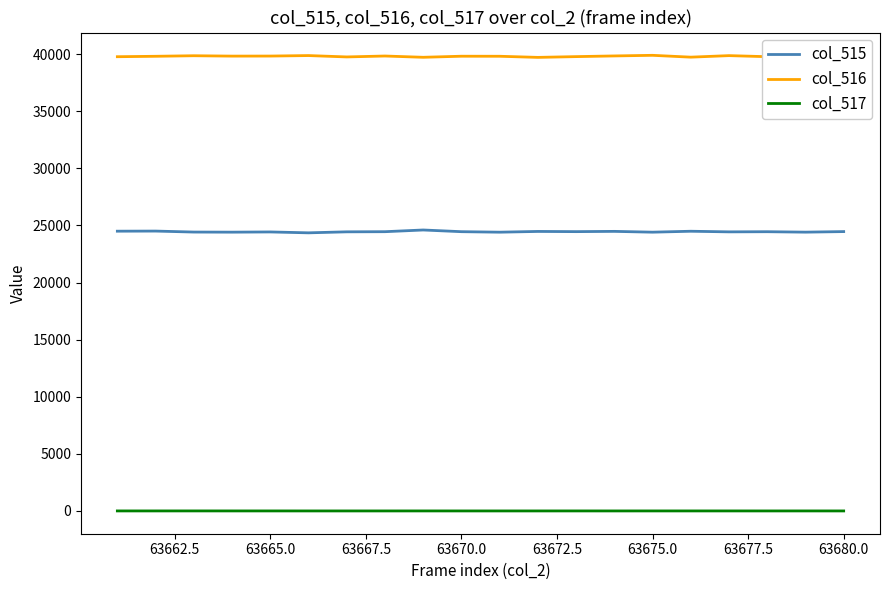

Is it true that col_515 equals 7922 at 63680.0?

False